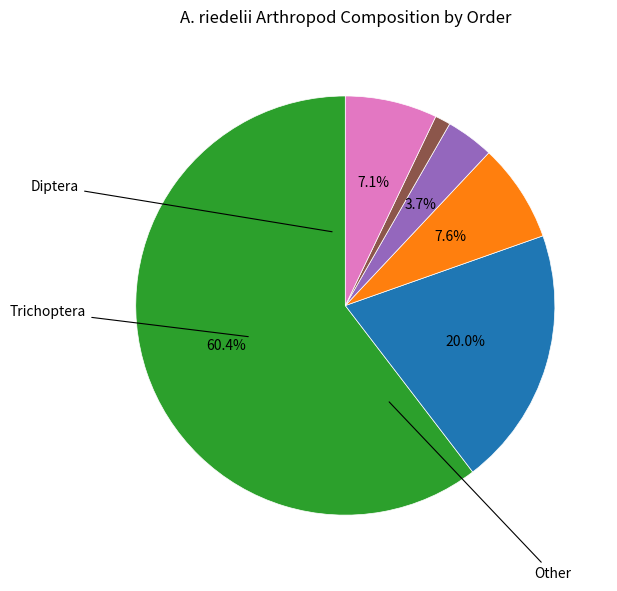

Does any single category account for the majority?

Yes